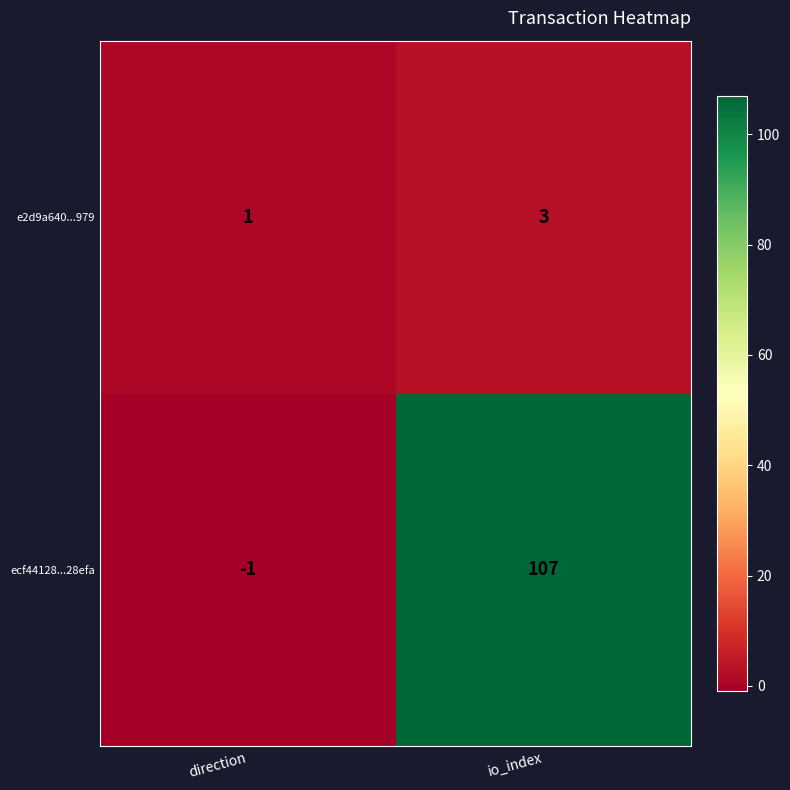

What is the spread (max minus min) of values at direction?

2